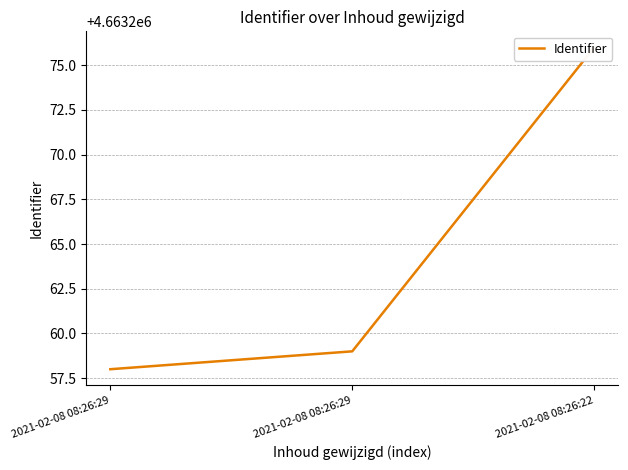

Which has a higher value, 2021-02-08 08:26:29 or 2021-02-08 08:26:29?

2021-02-08 08:26:29